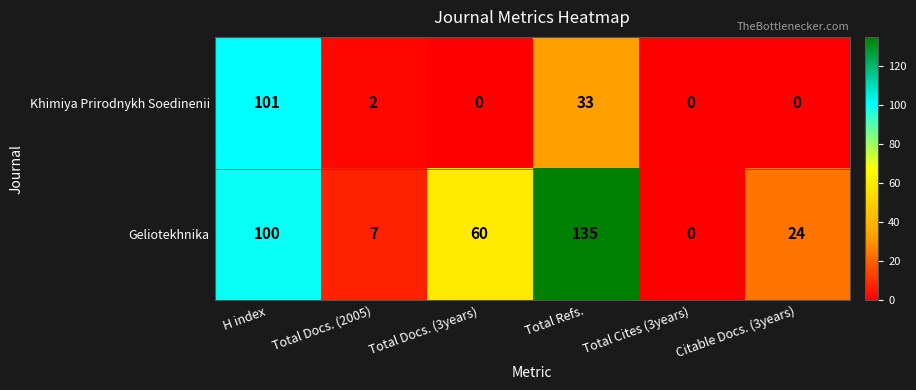

Is it true that Geliotekhnika equals 60 at Total Docs. (3years)?

True